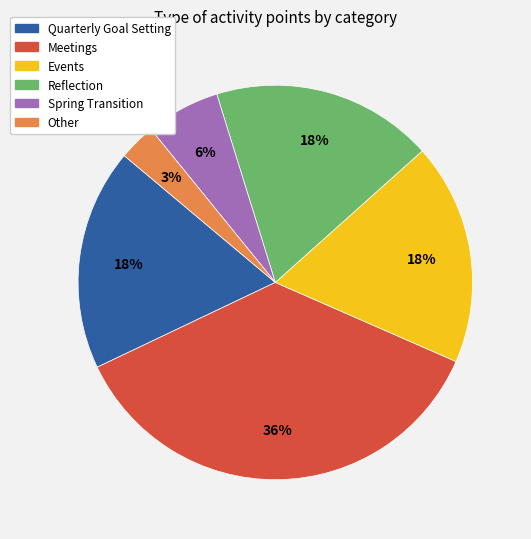

What is the smallest slice in the pie chart?

Other